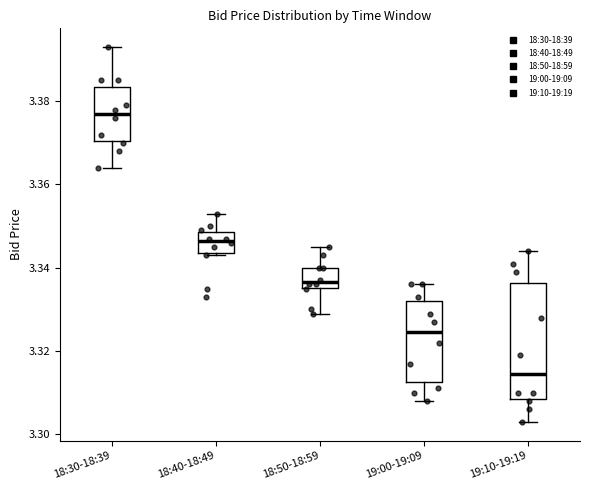

Reading left to right, read every box against the y-axis: the position of its median line, the range the box covers, and the ends of its whiskers. The values are not printed on the chart, so give them approximately, as read against the axis.

18:30-18:39: median 3.378, box 3.370 to 3.384, whiskers 3.364 to 3.394
18:40-18:49: median 3.346, box 3.344 to 3.348, whiskers 3.344 to 3.354
18:50-18:59: median 3.336 (just above the box's lower edge), box 3.336 to 3.340, whiskers 3.330 to 3.346
19:00-19:09: median 3.324, box 3.312 to 3.332, whiskers 3.308 to 3.336
19:10-19:19: median 3.314, box 3.308 to 3.336, whiskers 3.304 to 3.344